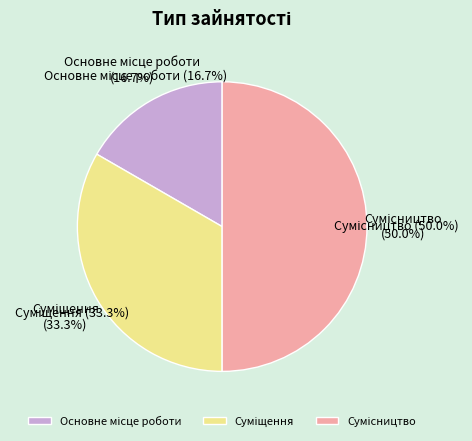

Is there a majority slice in this chart?

No